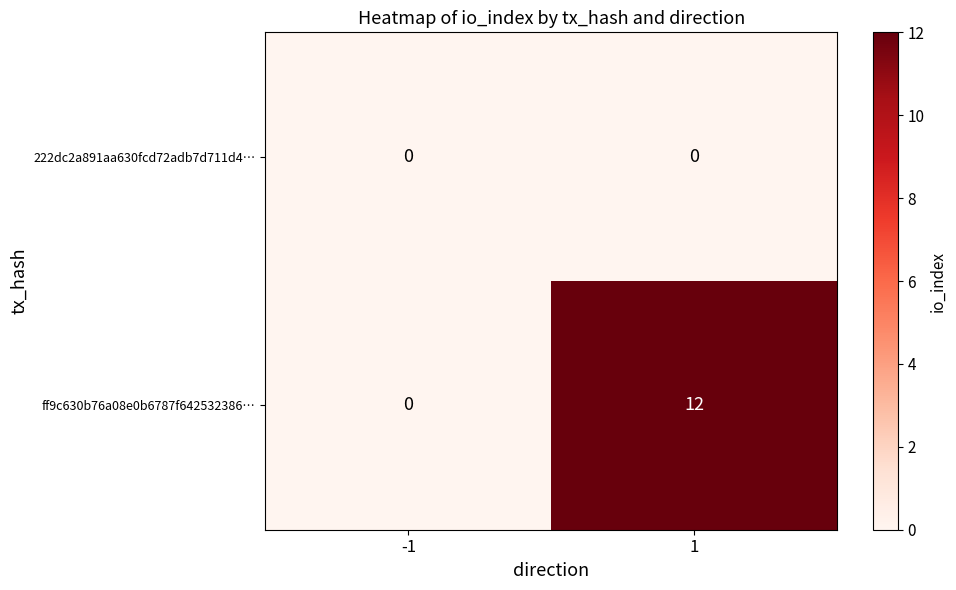

What is the greatest value displayed?

12